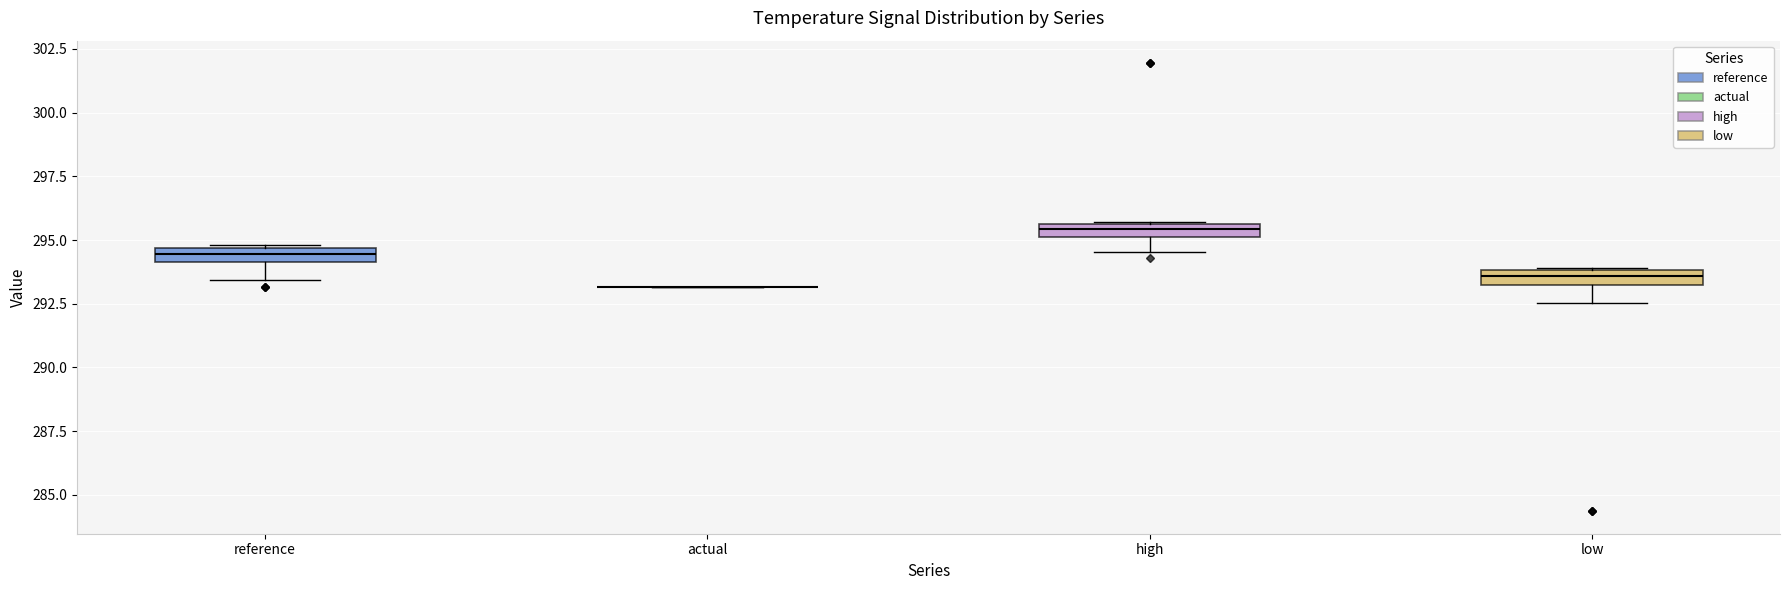

Where does the lower whisker of the box for reference end on the y-axis? The values are not printed on the chart, so give them approximately, as read against the axis.

293.5